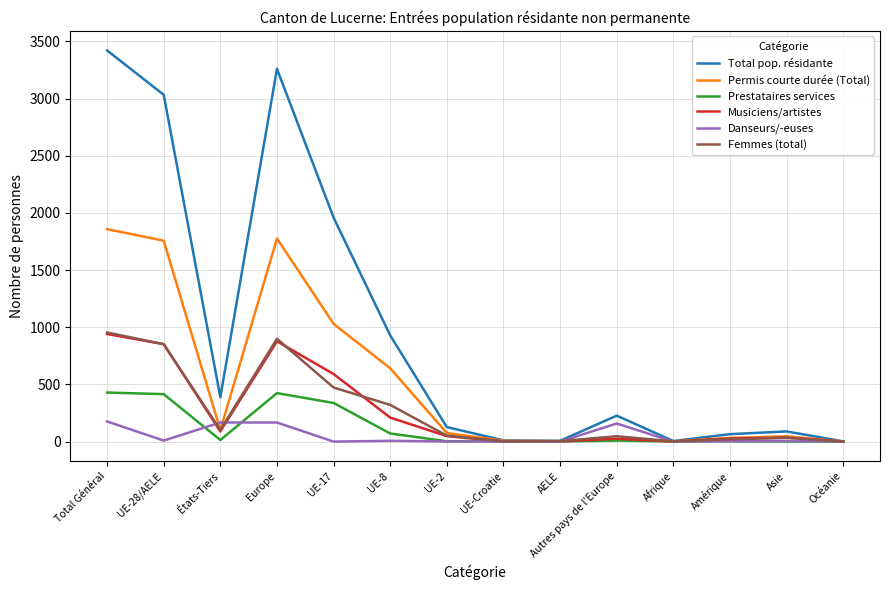

Is it true that Total pop. résidante equals 692 at États-Tiers?

False